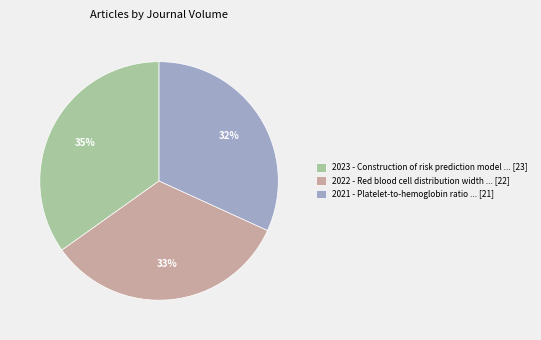

Does 2023 - Construction of risk prediction model account for over 50% of the chart?

No